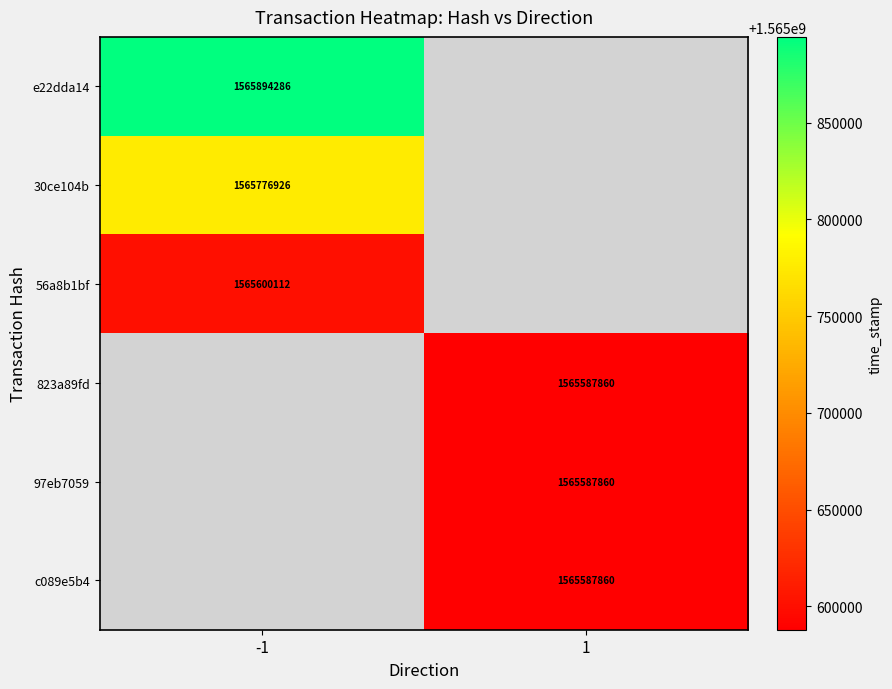

The 56a8b1bf series shows 1565600112 at -1. True or false?

True